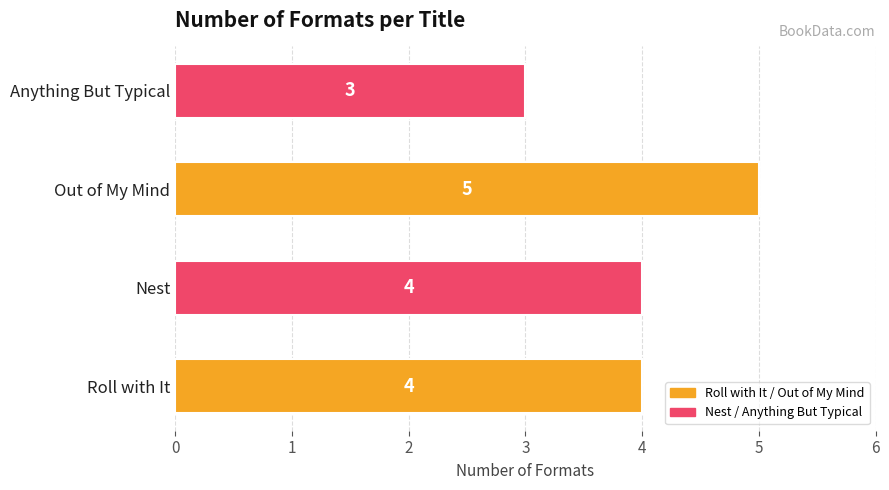

What is the average value?

4